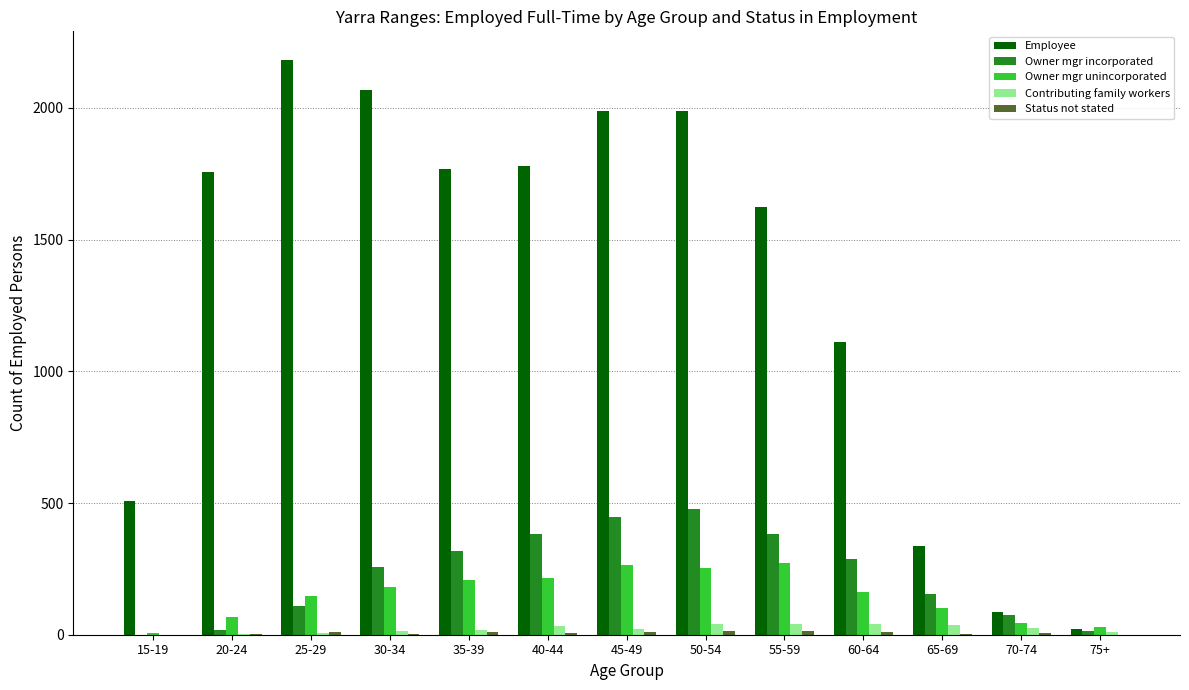

How many distinct data groups are displayed?

5